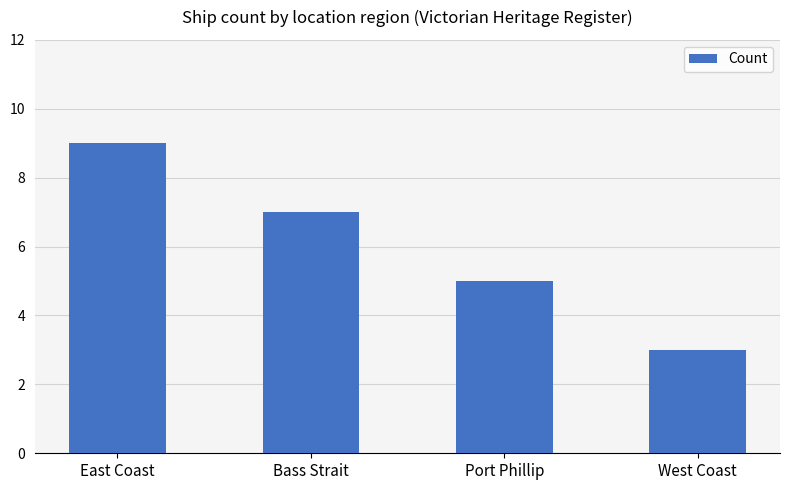

At which label does the data first exceed 7?

East Coast